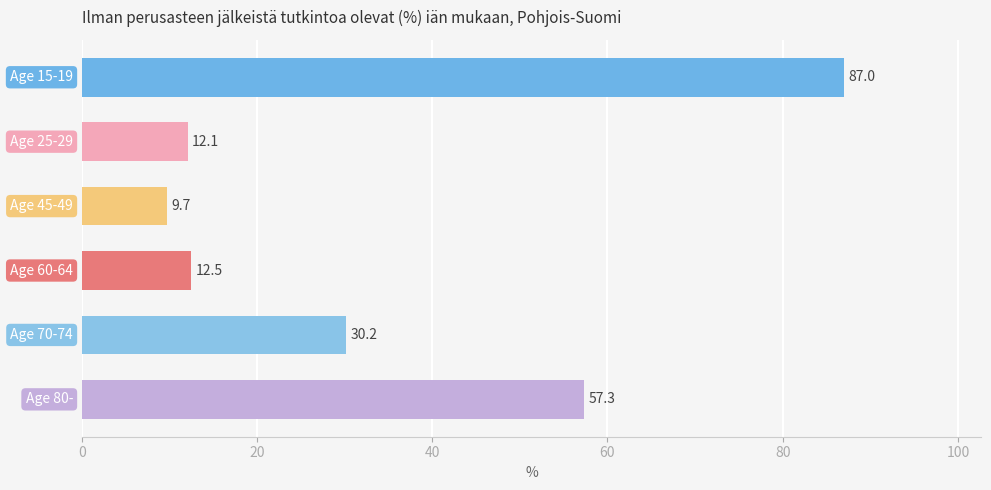

What is the sum of all values?

208.8